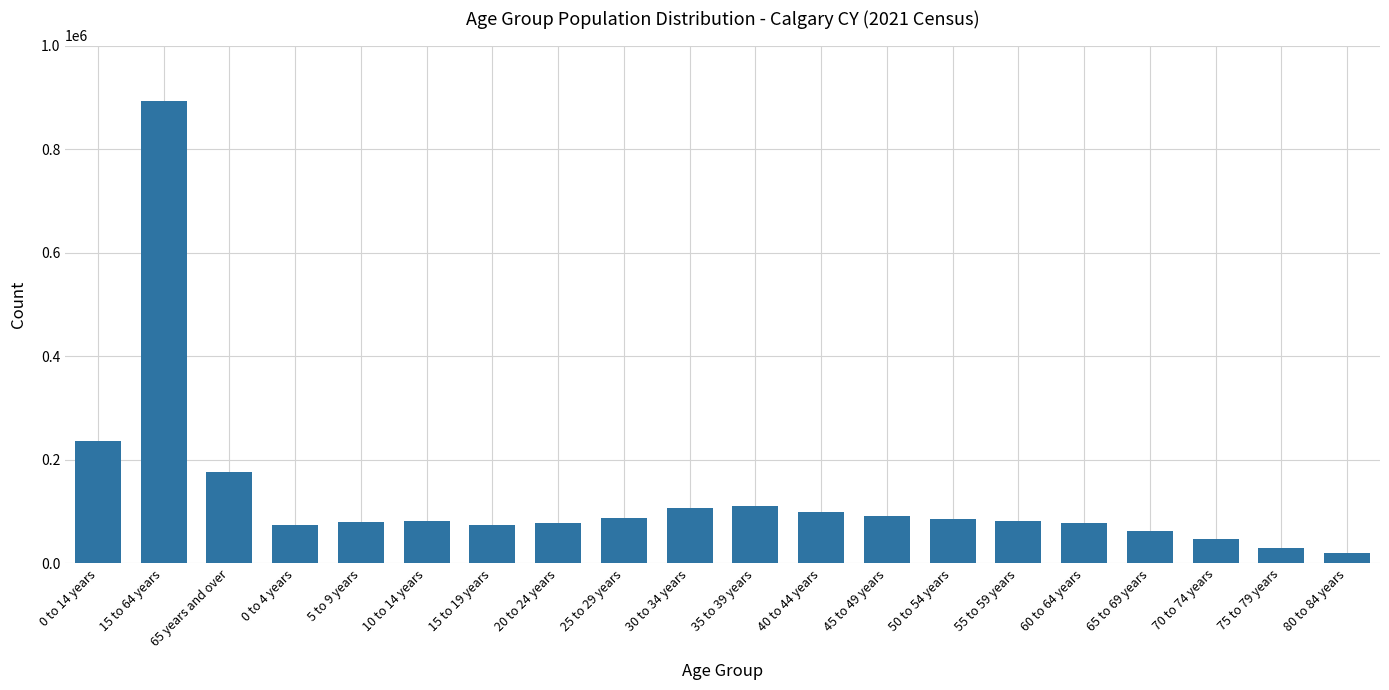

At which label is the value closest to 456465?

0 to 14 years